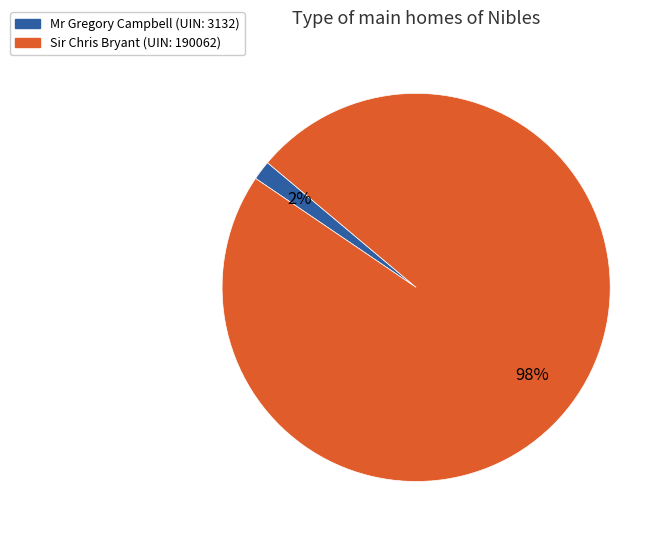

Is it true that Sir Chris Bryant (UIN: 190062) is 98% of the pie?

True